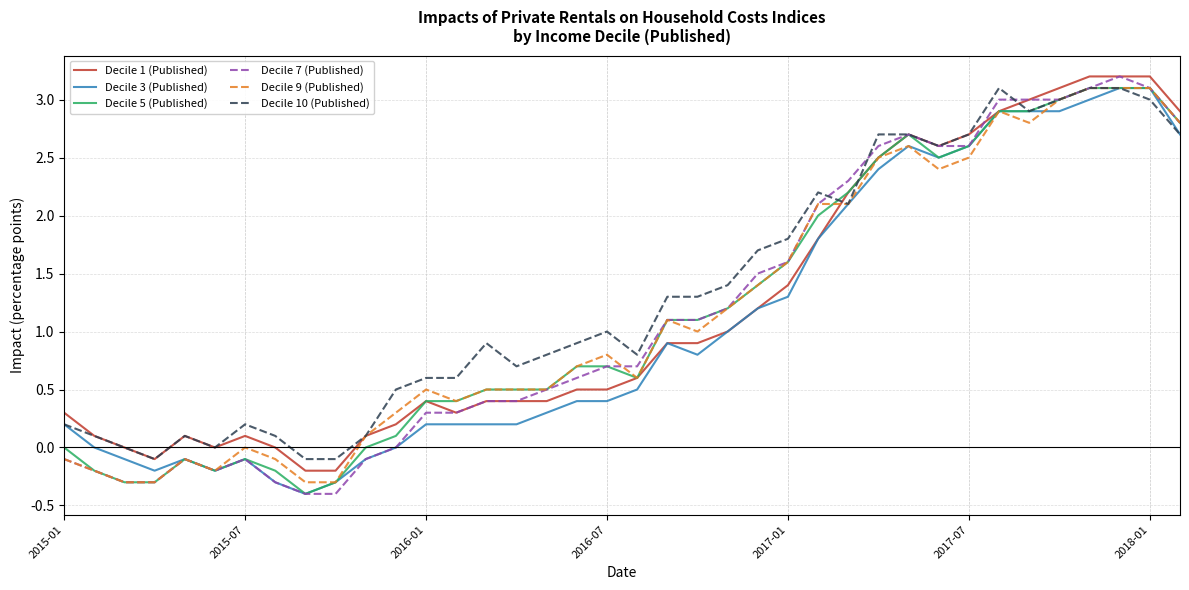

What is the sum of all Decile 3 (Published) values?

40.6